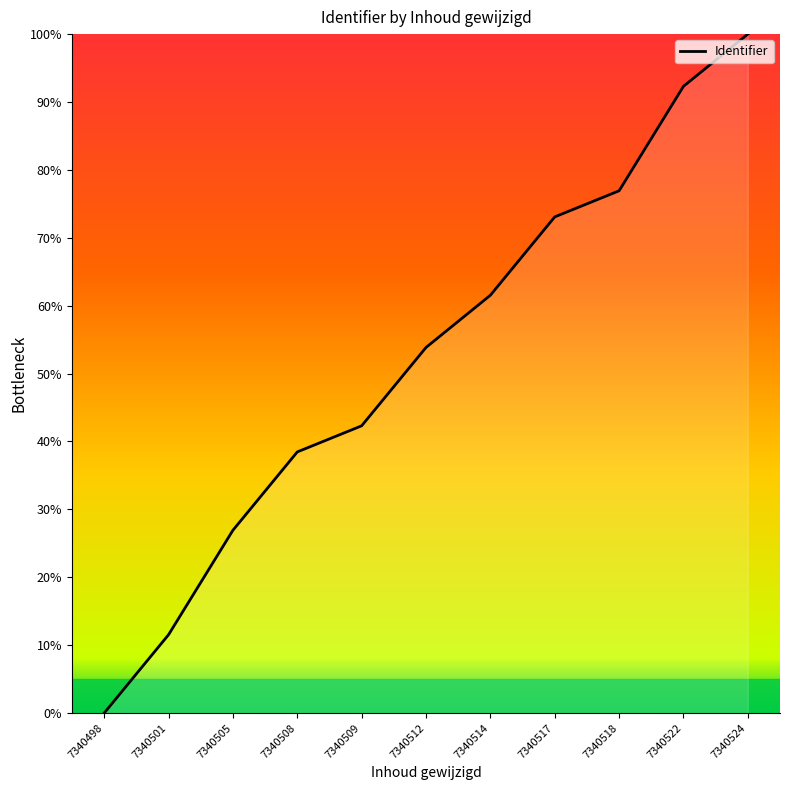

Rank the categories by value from lowest to highest.

7340498, 7340501, 7340505, 7340508, 7340509, 7340512, 7340514, 7340517, 7340518, 7340522, 7340524